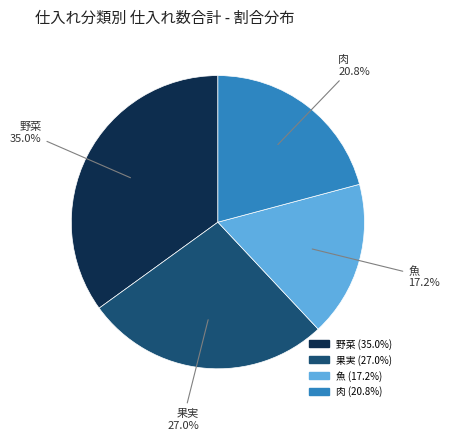

Rank the categories by value from lowest to highest.

魚, 肉, 果実, 野菜